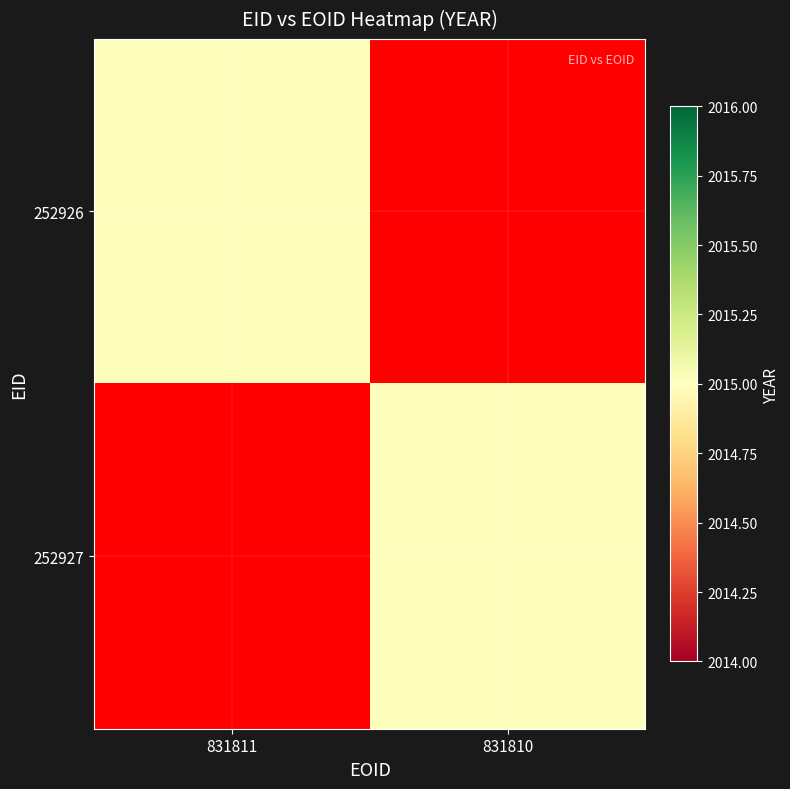

Between 831811 and 831810, which series saw the biggest shift?

252926